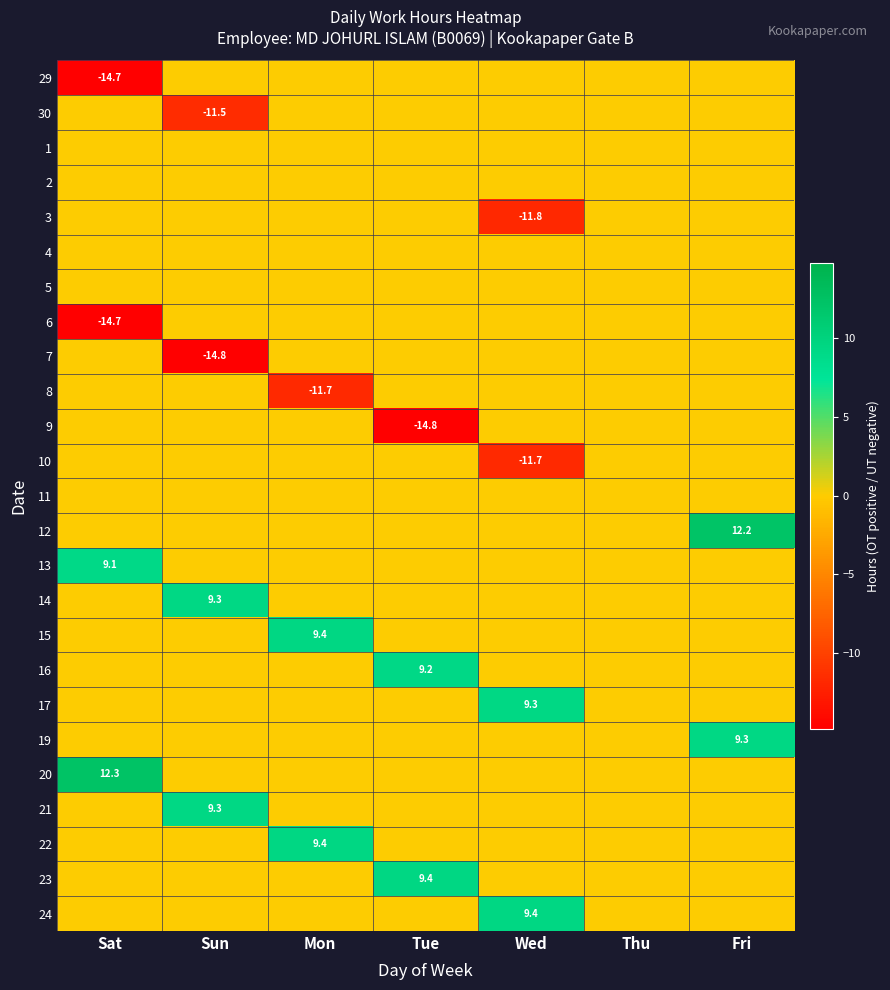

Rank the series at Mon from lowest to highest value.

8, 29, 30, 1, 2, 3, 4, 5, 6, 7, 9, 10, 11, 12, 13, 14, 16, 17, 19, 20, 21, 23, 24, 22, 15